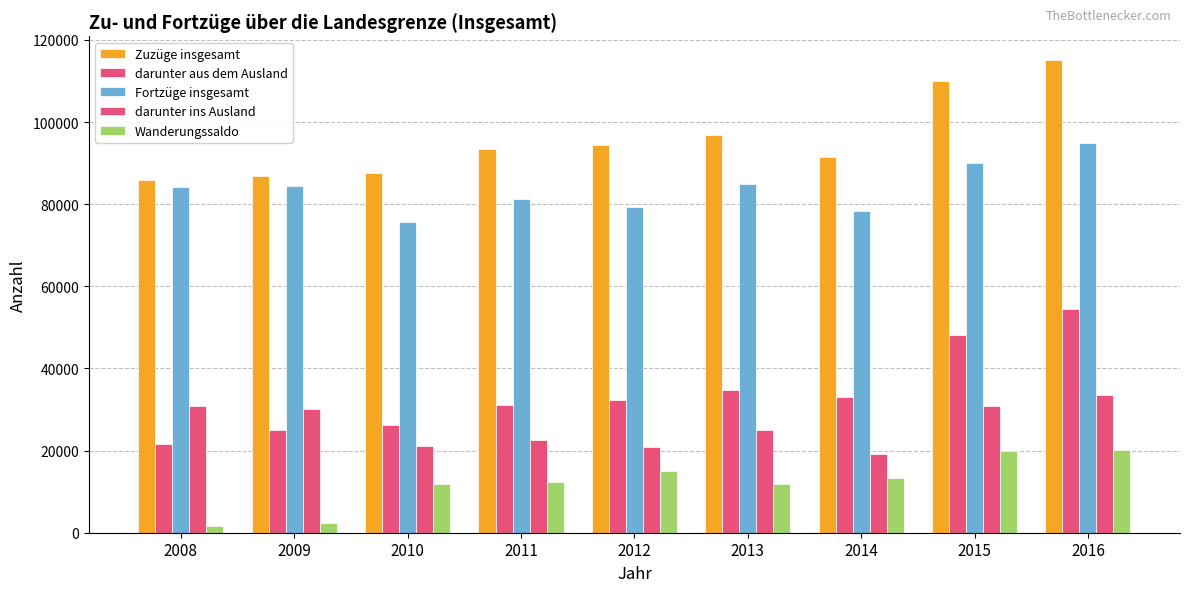

Is the value of Zuzüge insgesamt at 2010 greater than the value of Fortzüge insgesamt at 2014?

Yes